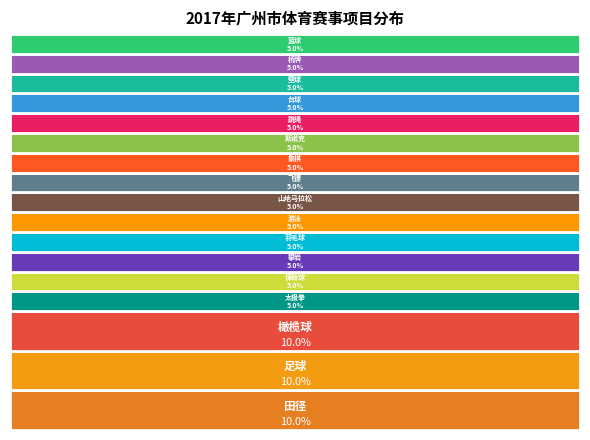

To the nearest percent, what is the average slice percentage?

6%